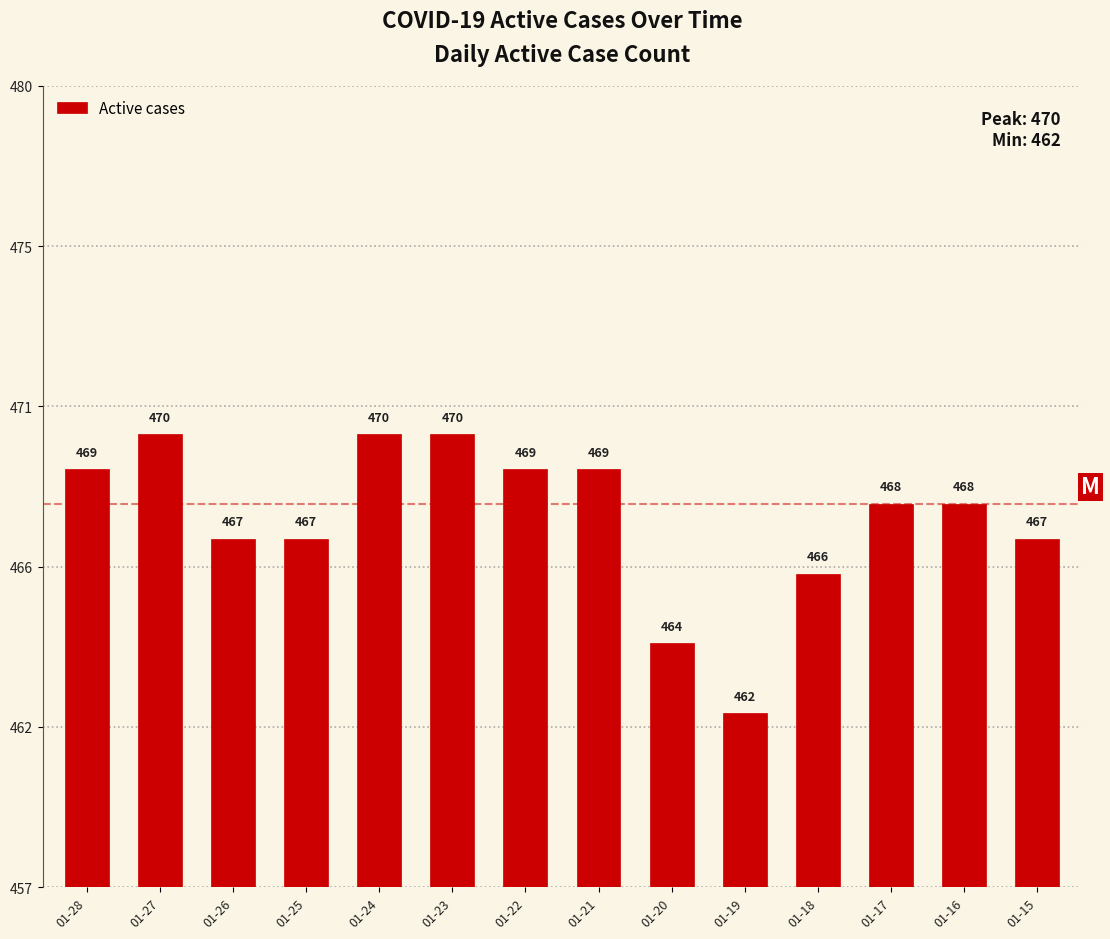

What is the difference between the maximum and minimum values?

8